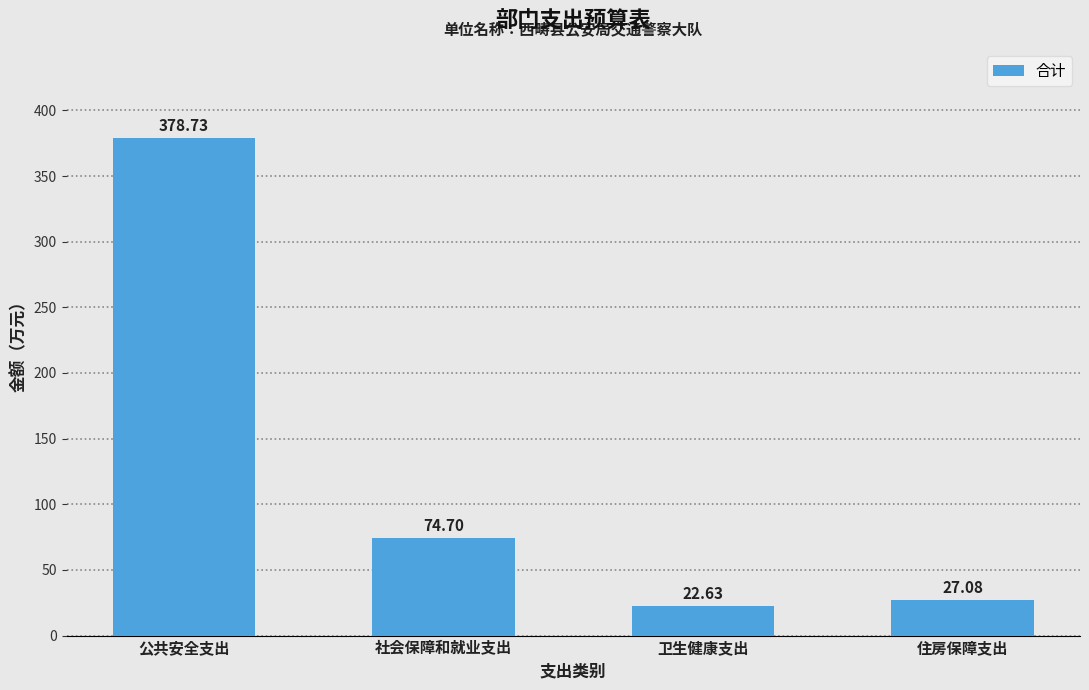

List the labels in order of value, largest first.

公共安全支出, 社会保障和就业支出, 住房保障支出, 卫生健康支出